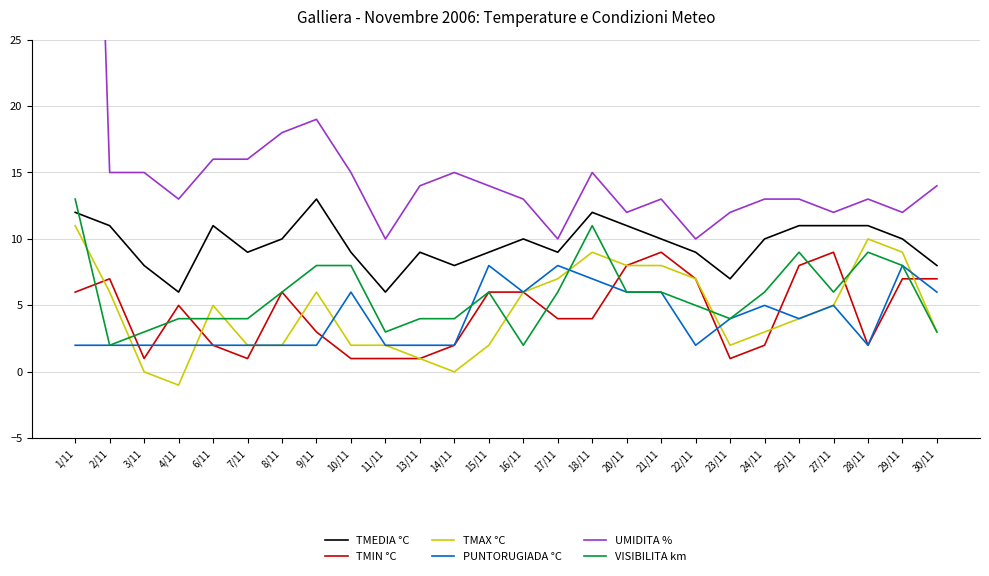

True or false: PUNTORUGIADA °C and VISIBILITA km intersect in this chart.

True